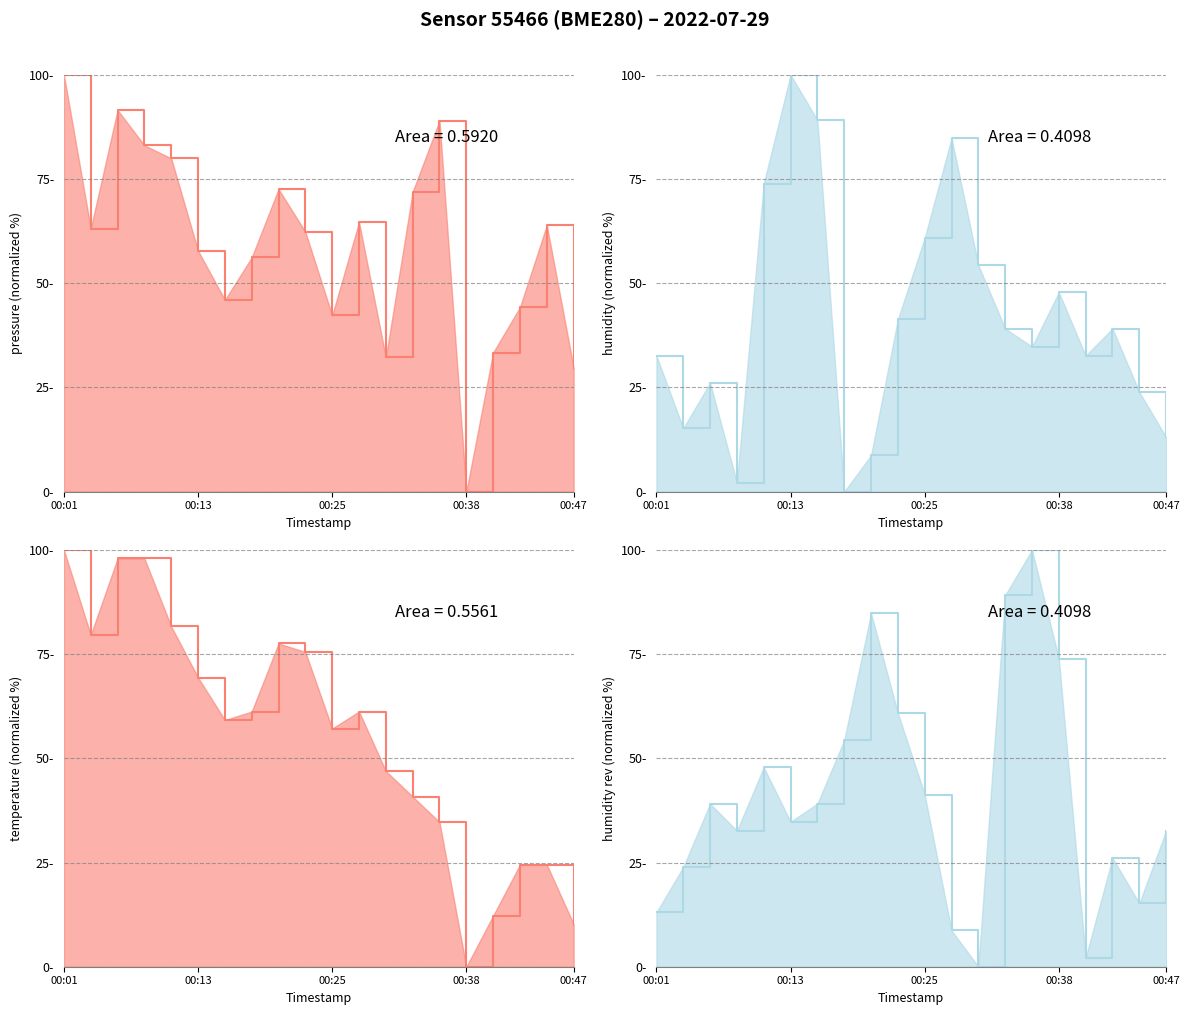

What is the maximum value shown in the chart?

100.0